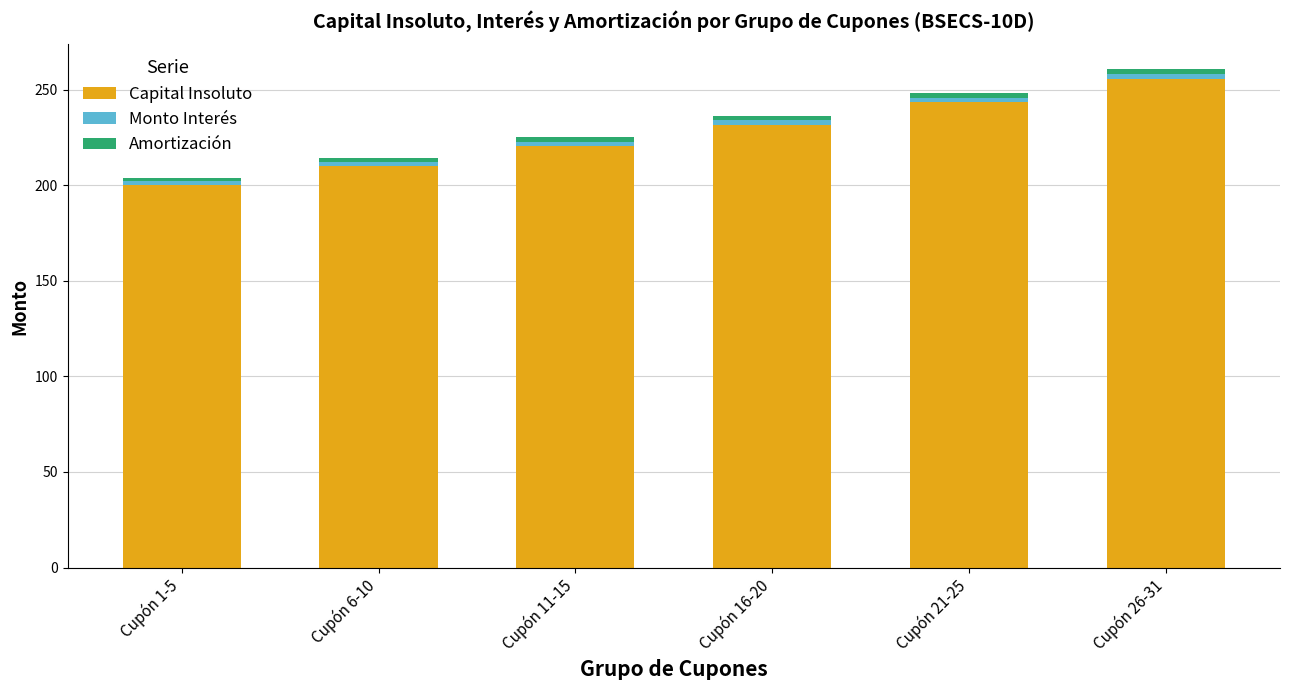

Which category has the highest value in the Capital Insoluto series?

Cupón 26-31